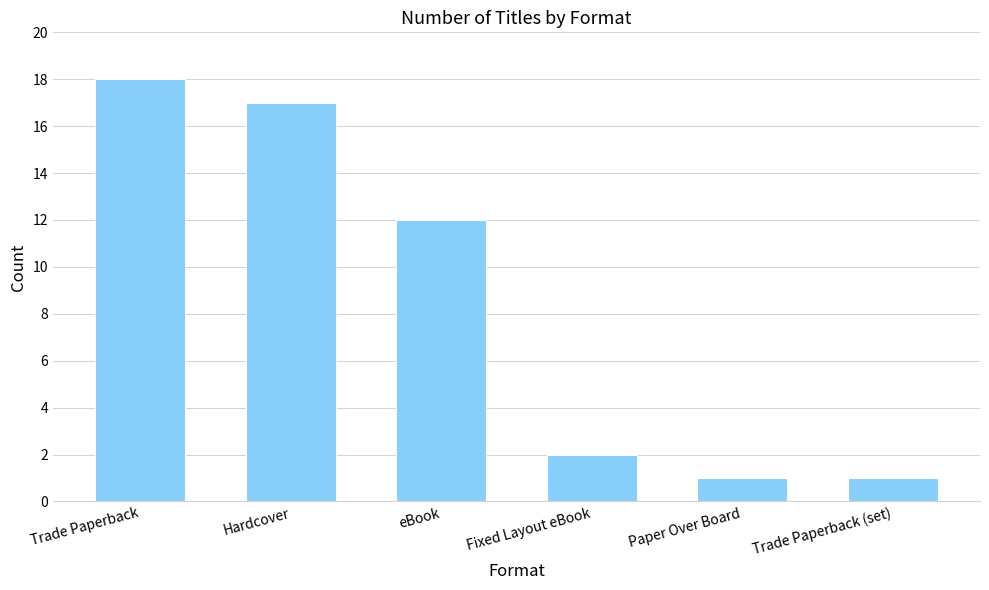

Is it true that the value at Hardcover is 17?

True